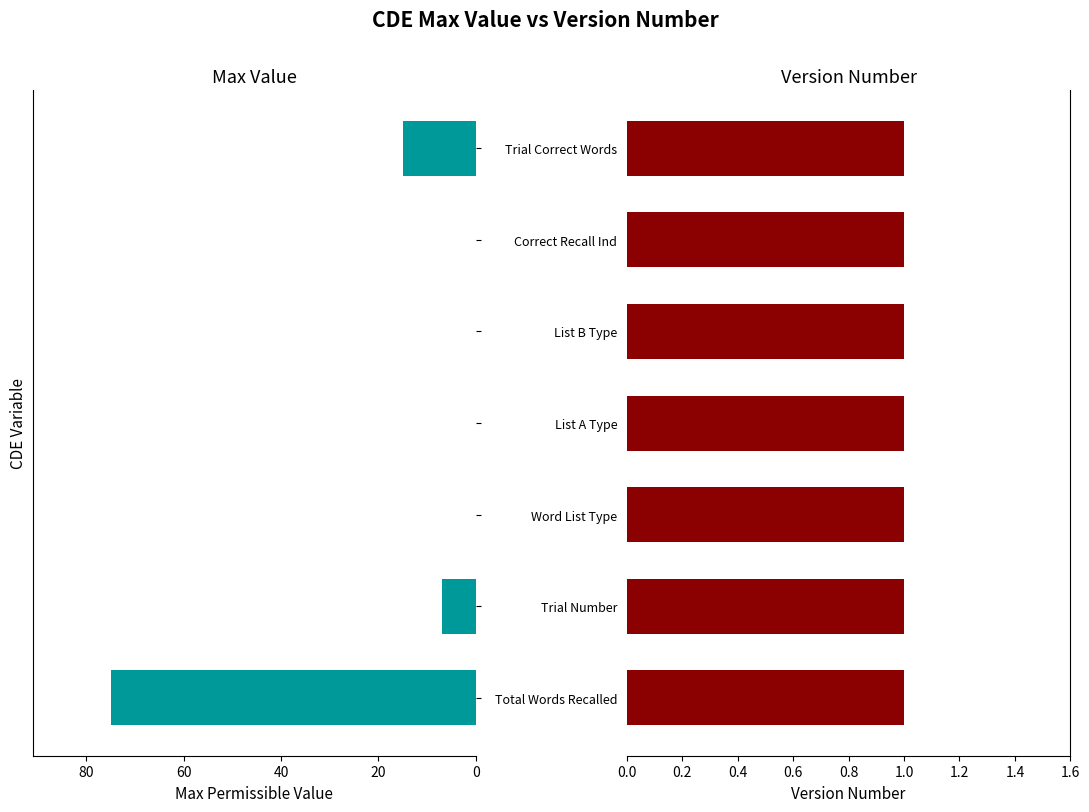

How many distinct data groups are displayed?

2